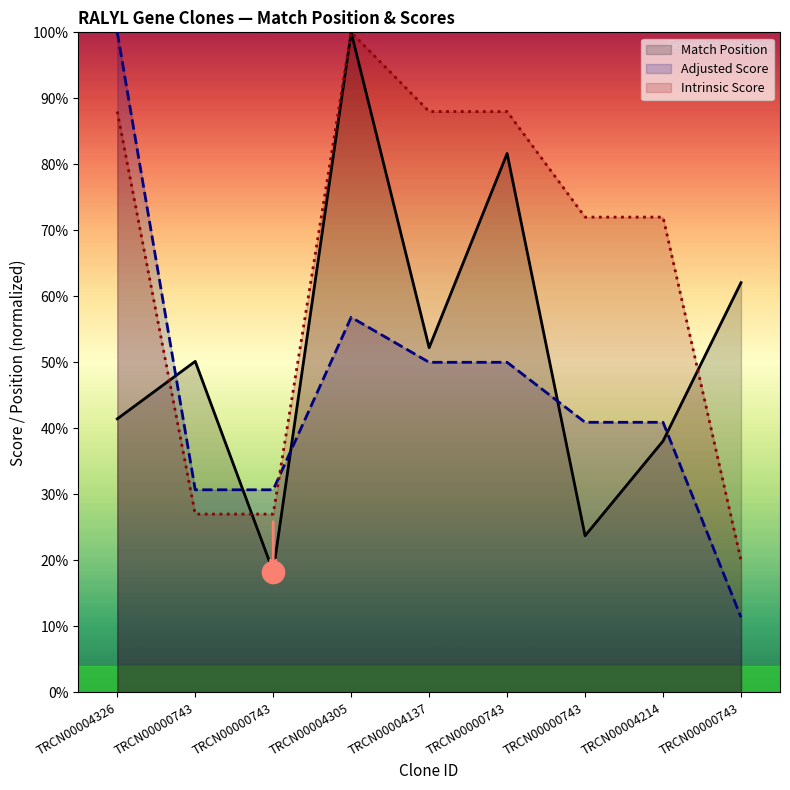

Which has a higher value, TRCN00000743 or TRCN00004214?

TRCN00000743